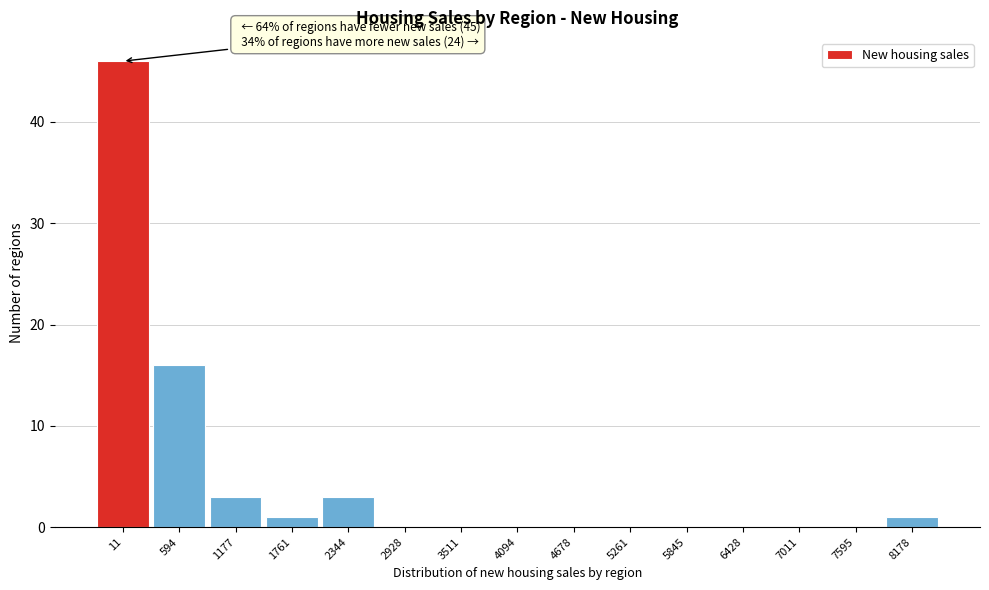

Reading right to left, extract all data points from this chart.

8178=1	7595=0	7011=0	6428=0	5845=0	5261=0	4678=0	4094=0	3511=0	2928=0	2344=3	1761=1	1177=3	594=16	11=46